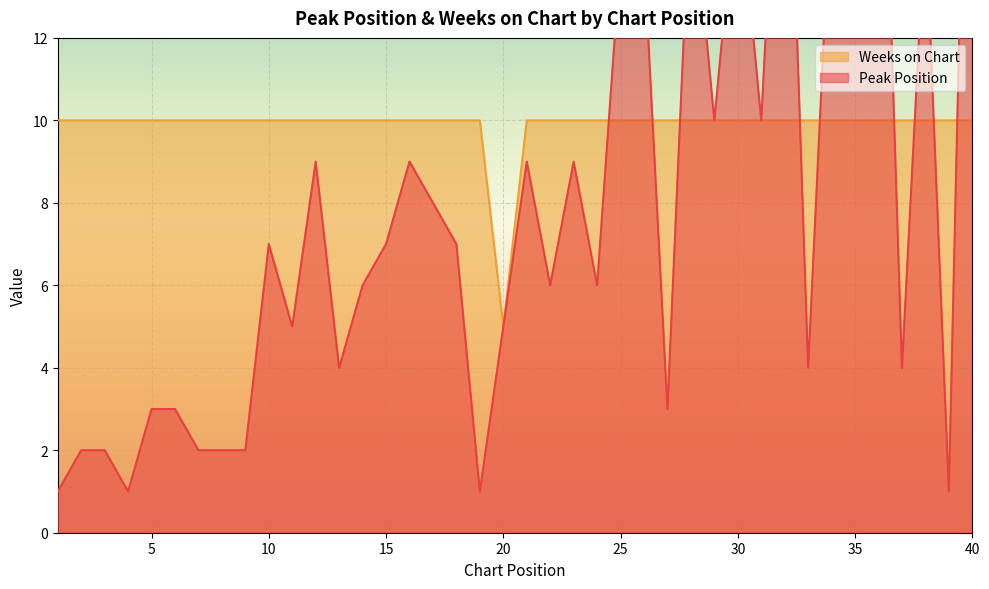

Where do Peak Position and Weeks on Chart first cross each other?

24 and 25